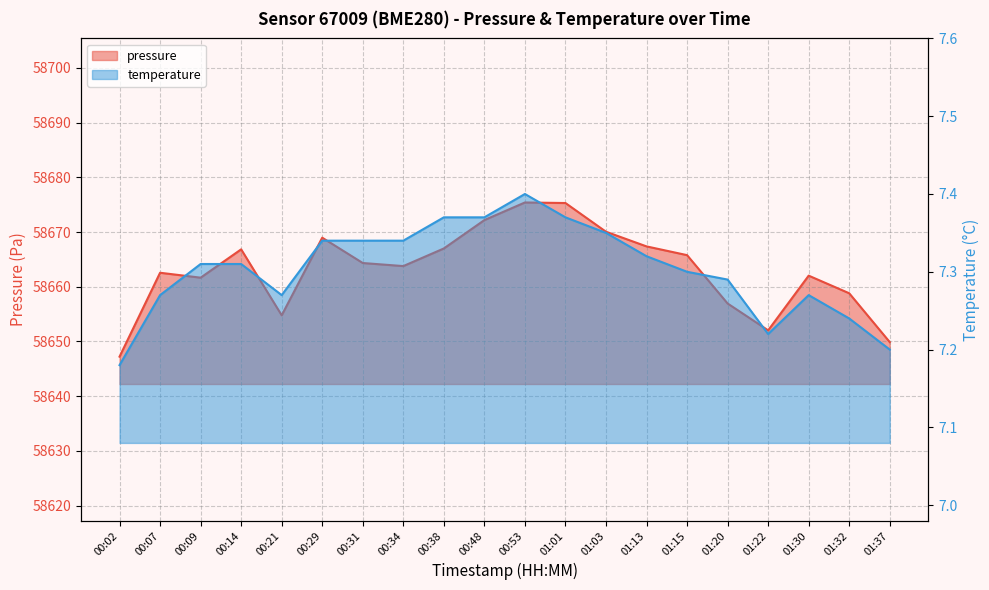

True or false: temperature and pressure intersect in this chart.

False